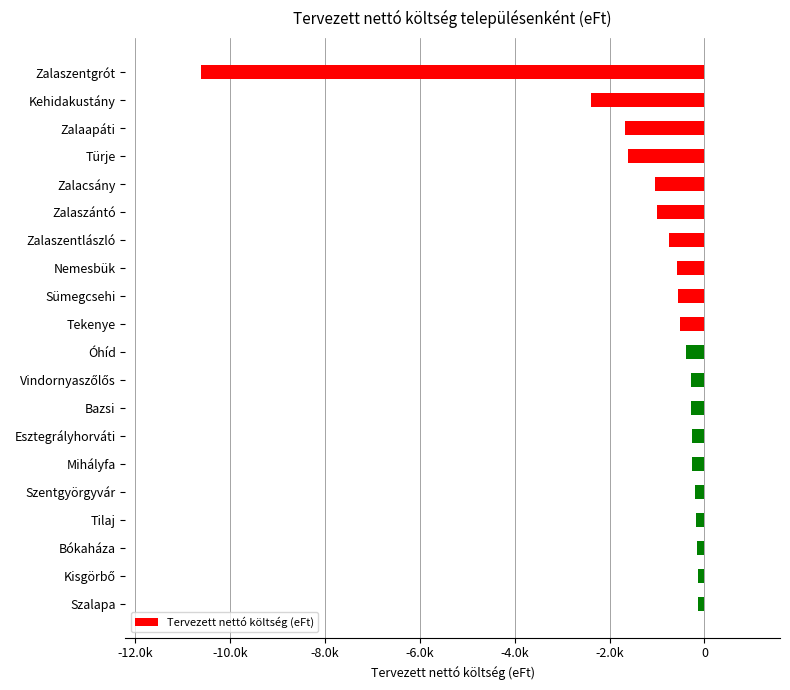

At which category does the chart reach its minimum across all series?

Zalaszentgrót